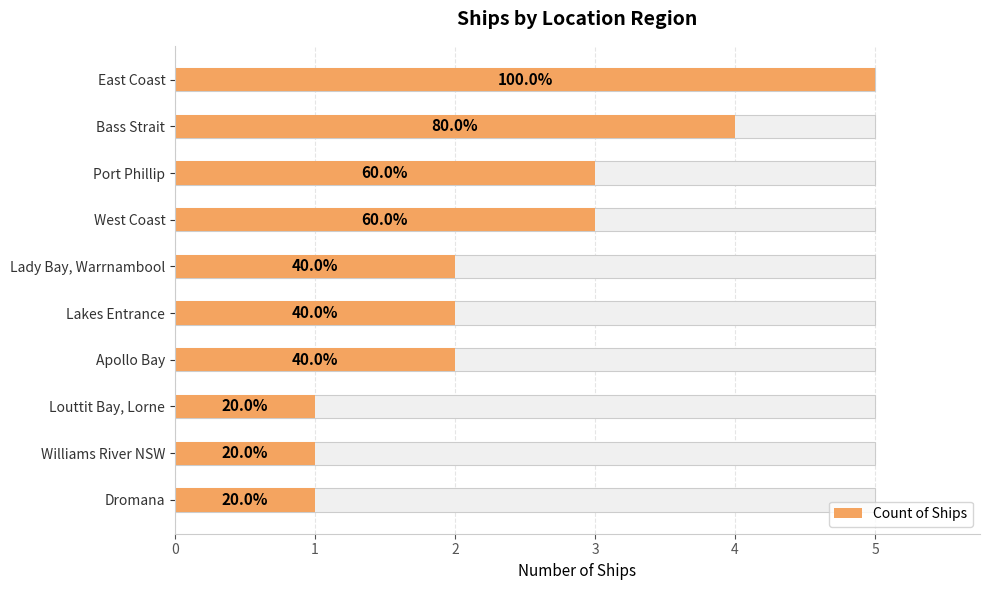

How many data points are less than 2?

3